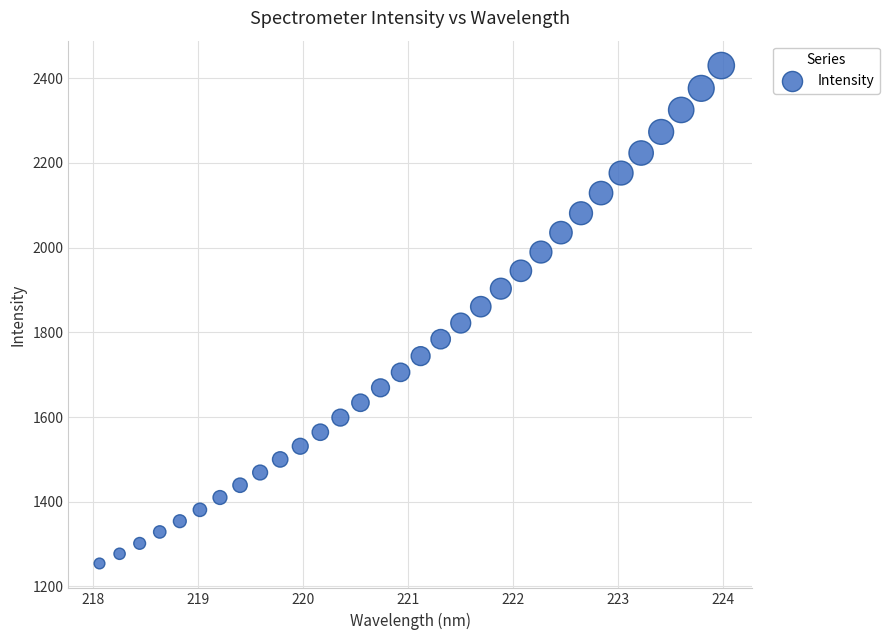

What is the range of X values (max minus min)?

5.9